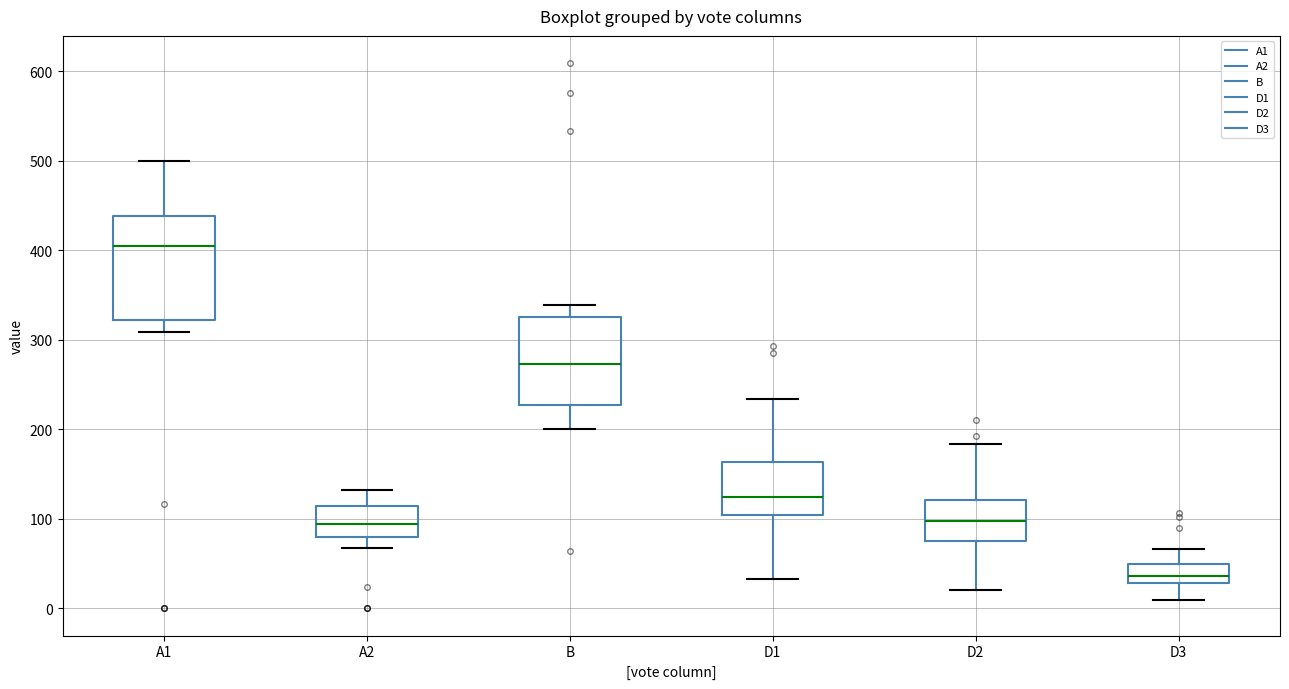

Reading left to right, transcribe this box plot: for each box, give where its median line is, the range the box spans, and where its two whiskers end, as read against the y-axis. The values are not printed on the chart, so give them approximately, as read against the axis.

A1: median 410, box 320 to 440, whiskers 310 to 500
A2: median 90, box 80 to 110, whiskers 70 to 130
B: median 270, box 230 to 330, whiskers 200 to 340
D1: median 120, box 100 to 160, whiskers 30 to 230
D2: median 100, box 80 to 120, whiskers 20 to 180
D3: median 40, box 30 to 50, whiskers 10 to 70